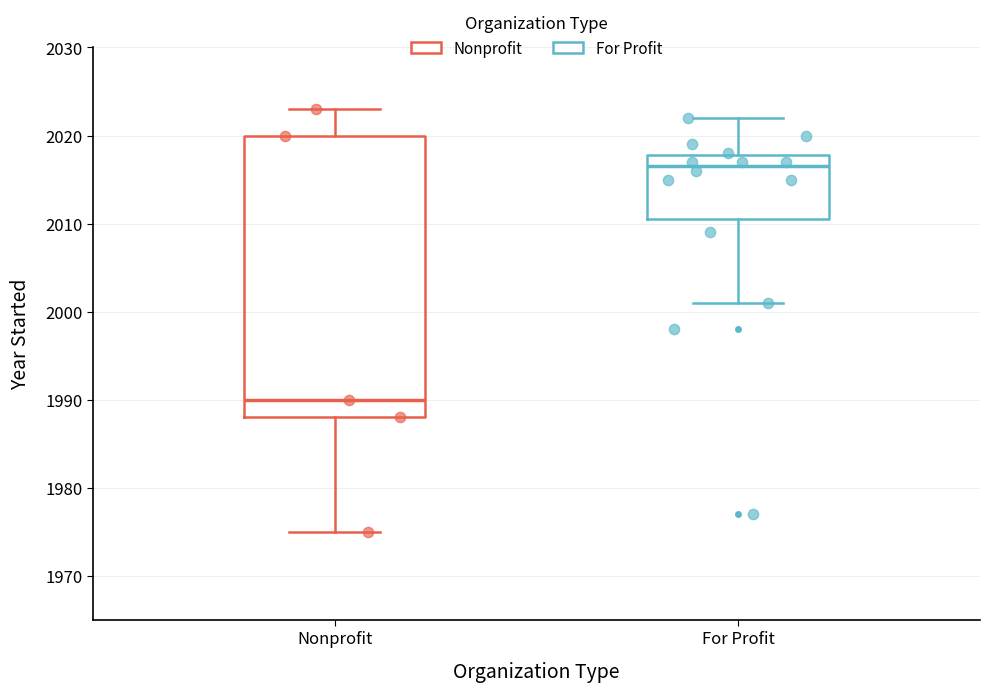

Reading left to right, transcribe this box plot: for each box, give where its median line is, the range the box spans, and where its two whiskers end, as read against the y-axis. The values are not printed on the chart, so give them approximately, as read against the axis.

Nonprofit: median 1990, box 1988 to 2020, whiskers 1975 to 2023
For Profit: median 2017, box 2011 to 2018, whiskers 2001 to 2022